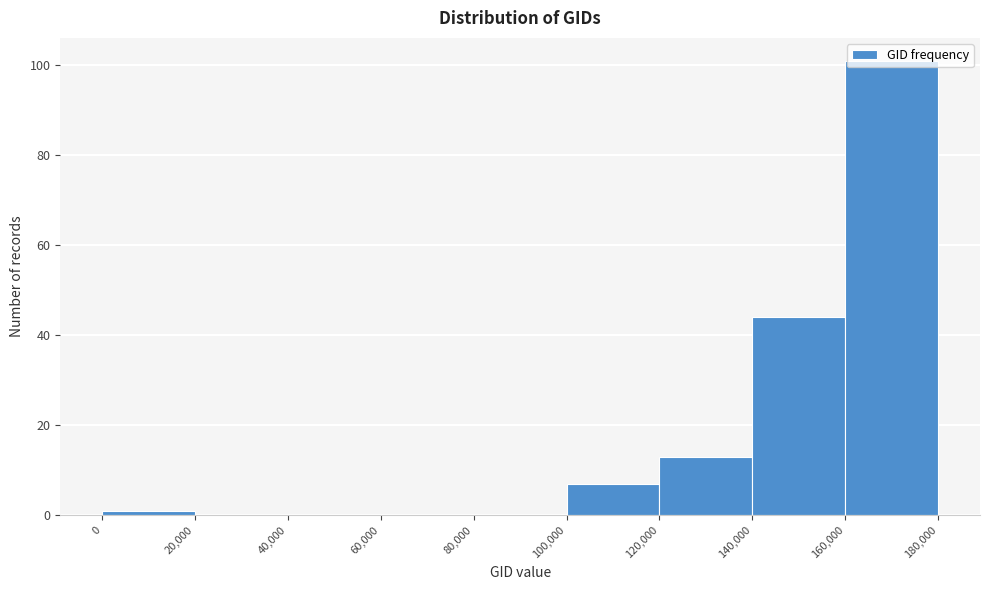

Reading left to right, transcribe this chart: for each bar, give the range it covers on the x-axis and its height. The values are not printed on the chart, so give them approximately, as read against the axis.

0 to 20,000: under 2
20,000 to 40,000: 0
40,000 to 60,000: 0
60,000 to 80,000: 0
80,000 to 100,000: 0
100,000 to 120,000: 8
120,000 to 140,000: 14
140,000 to 160,000: 44
160,000 to 180,000: 102